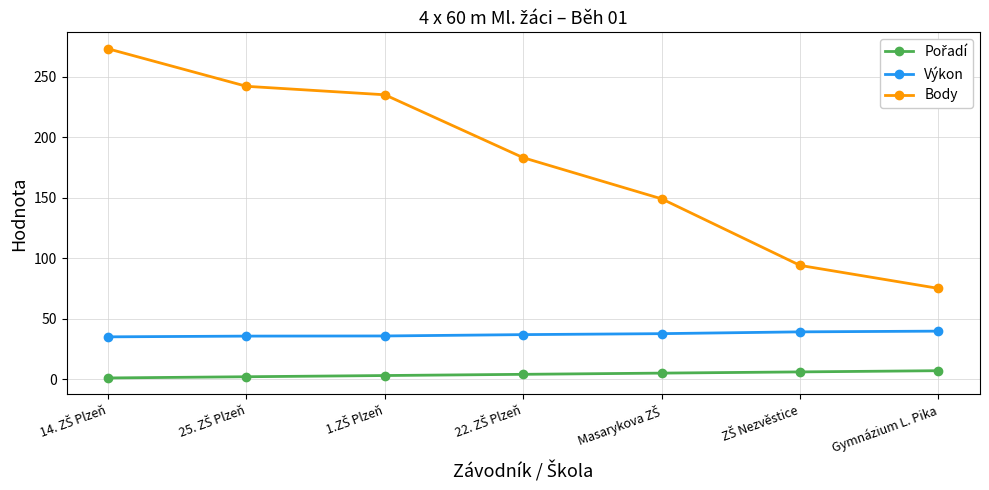

Which series has the largest range (max minus min)?

Body